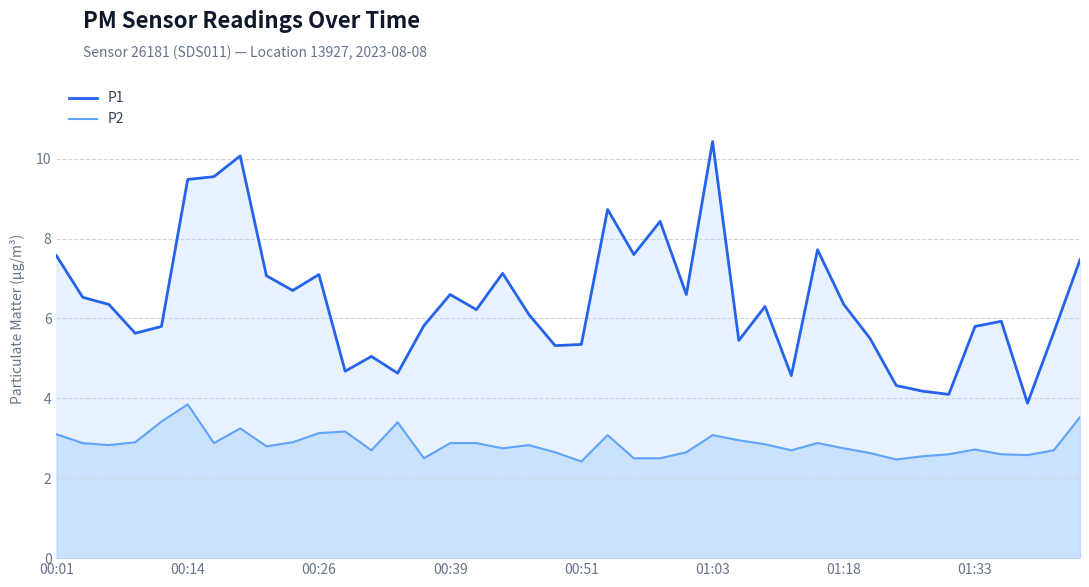

What is the difference between the second highest and second lowest values in the P1 series?

6.0